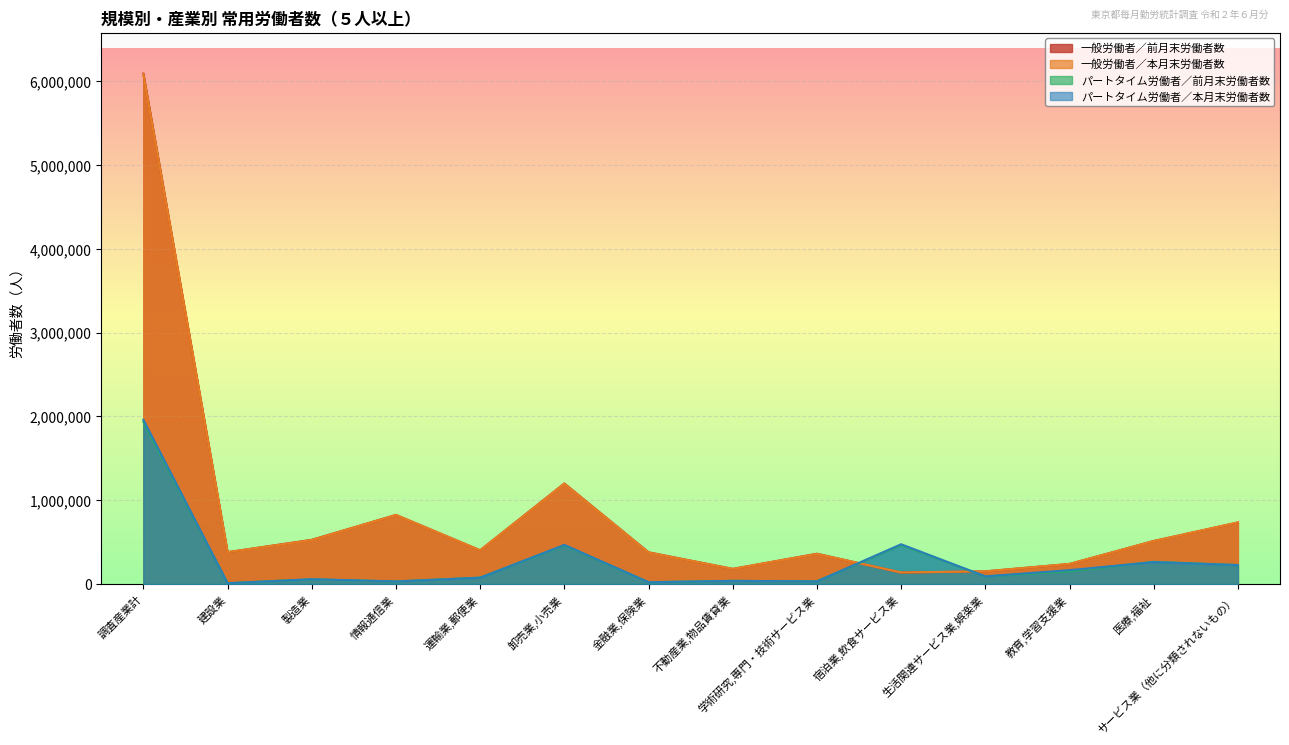

Reading right to left, list all the values displayed in this chart.

一般労働者／前月末労働者数: サービス業（他に分類されないもの）=734390	医療,福祉=514044	教育,学習支援業=239397	生活関連サービス業,娯楽業=151365	宿泊業,飲食サービス業=136682	学術研究,専門・技術サービス業=361582	不動産業,物品賃貸業=180602	金融業,保険業=378856	卸売業,小売業=1200140	運輸業,郵便業=402723	情報通信業=824823	製造業=527703	建設業=380356	調査産業計=6091929
一般労働者／本月末労働者数: サービス業（他に分類されないもの）=735594	医療,福祉=512508	教育,学習支援業=240285	生活関連サービス業,娯楽業=151574	宿泊業,飲食サービス業=138150	学術研究,専門・技術サービス業=360278	不動産業,物品賃貸業=180892	金融業,保険業=376468	卸売業,小売業=1196749	運輸業,郵便業=403063	情報通信業=824594	製造業=524992	建設業=380074	調査産業計=6084320
パートタイム労働者／前月末労働者数: サービス業（他に分類されないもの）=226494	医療,福祉=265186	教育,学習支援業=152065	生活関連サービス業,娯楽業=91137	宿泊業,飲食サービス業=465085	学術研究,専門・技術サービス業=32104	不動産業,物品賃貸業=37531	金融業,保険業=21662	卸売業,小売業=461799	運輸業,郵便業=76454	情報通信業=30404	製造業=56063	建設業=9537	調査産業計=1934130
パートタイム労働者／本月末労働者数: サービス業（他に分類されないもの）=226178	医療,福祉=261844	教育,学習支援業=165801	生活関連サービス業,娯楽業=91631	宿泊業,飲食サービス業=474969	学術研究,専門・技術サービス業=31336	不動産業,物品賃貸業=37668	金融業,保険業=21697	卸売業,小売業=467138	運輸業,郵便業=75499	情報通信業=30970	製造業=57363	建設業=9450	調査産業計=1960102